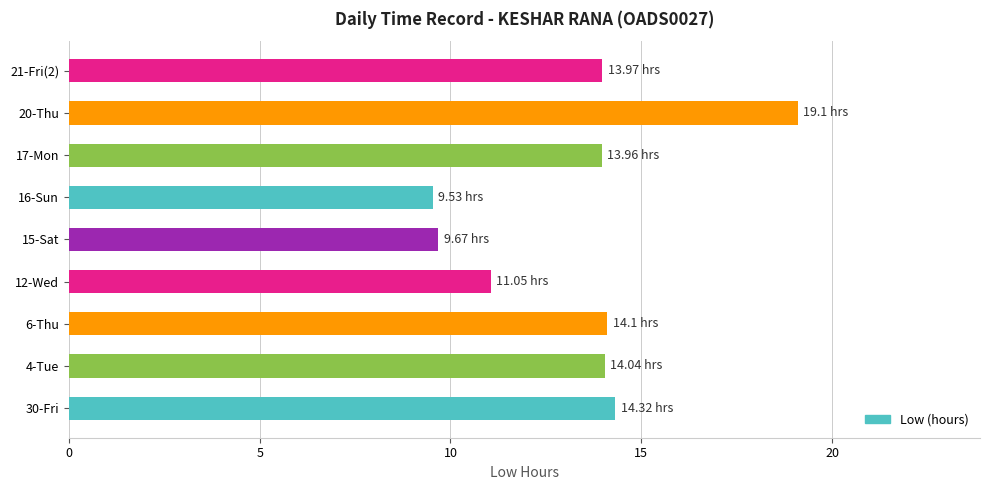

What is the change in value from 12-Wed to 16-Sun?

-1.5